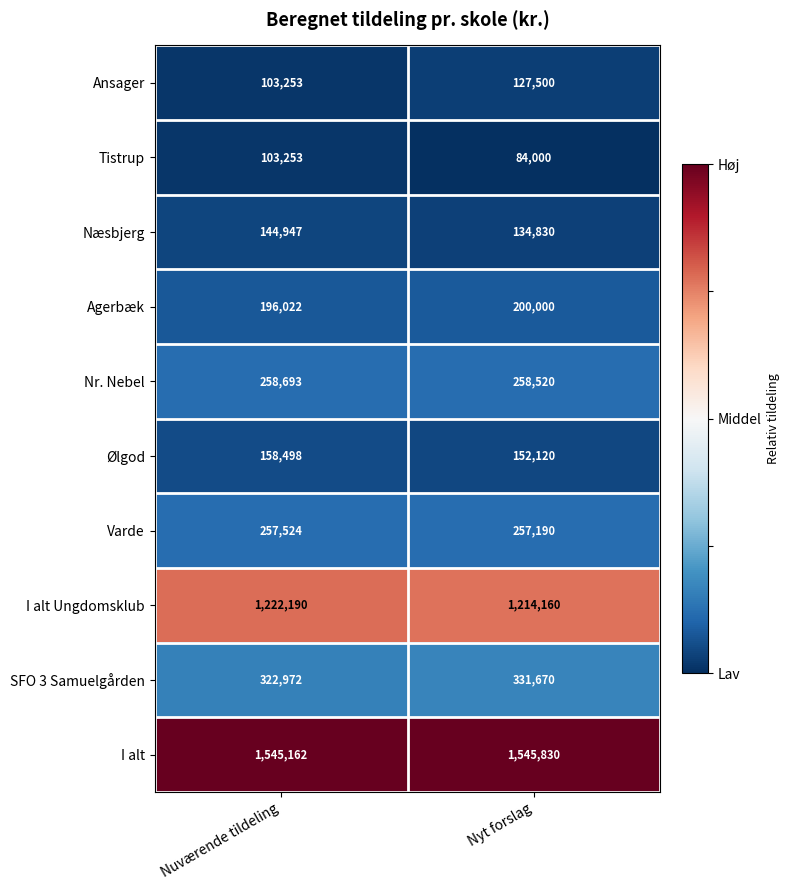

What is the spread (max minus min) of values at Nyt forslag?

1461830